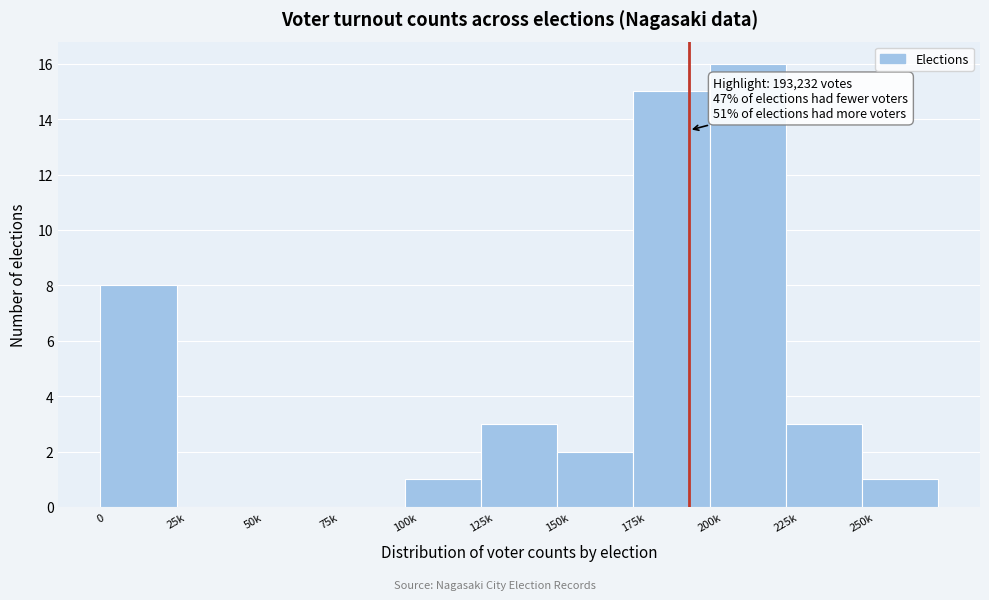

Reading left to right, extract all data points from this chart.

0=8	25k=0	50k=0	75k=0	100k=1	125k=3	150k=2	175k=15	200k=16	225k=3	250k=1